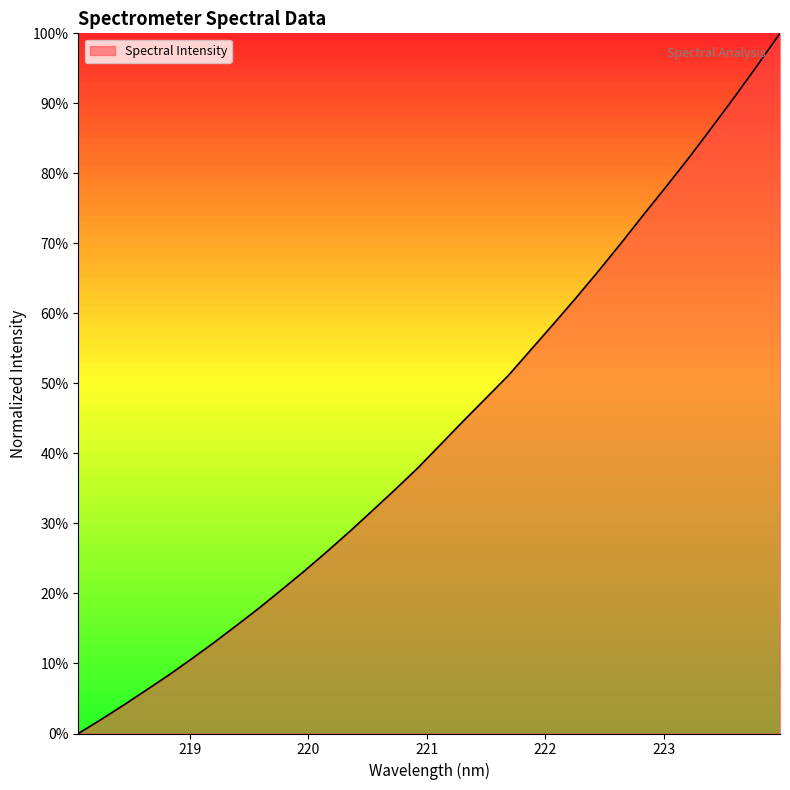

What is the maximum value shown in the chart?

100.0